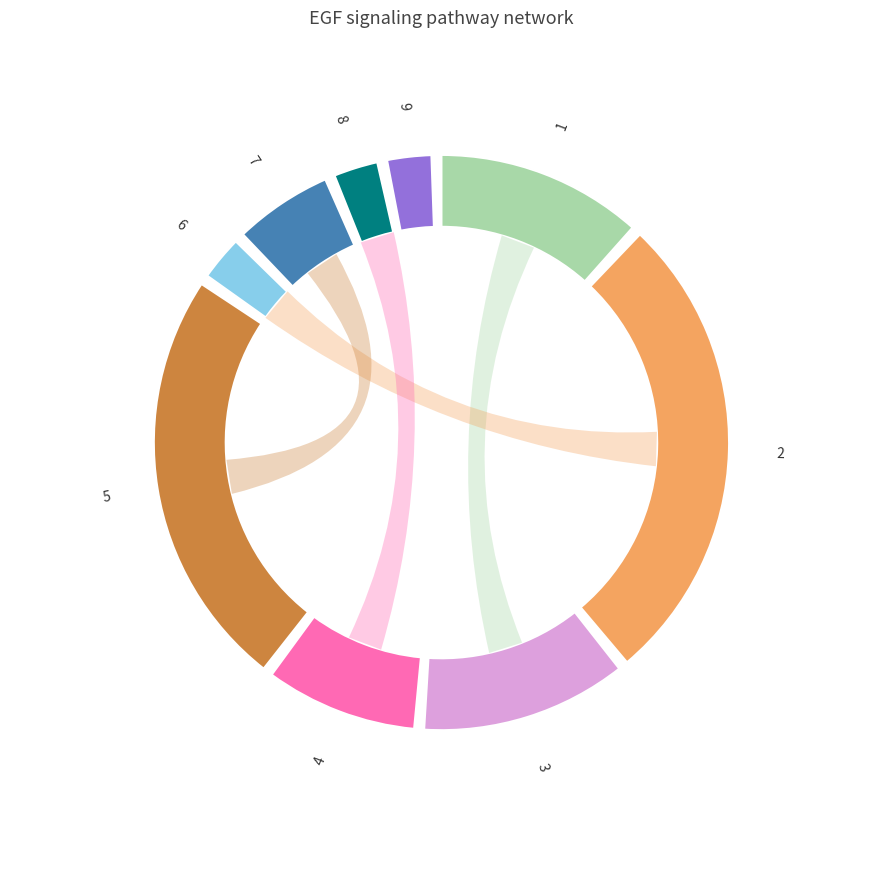

To the nearest percent, what is the difference between the 6 and 4 slice percentages?

6%